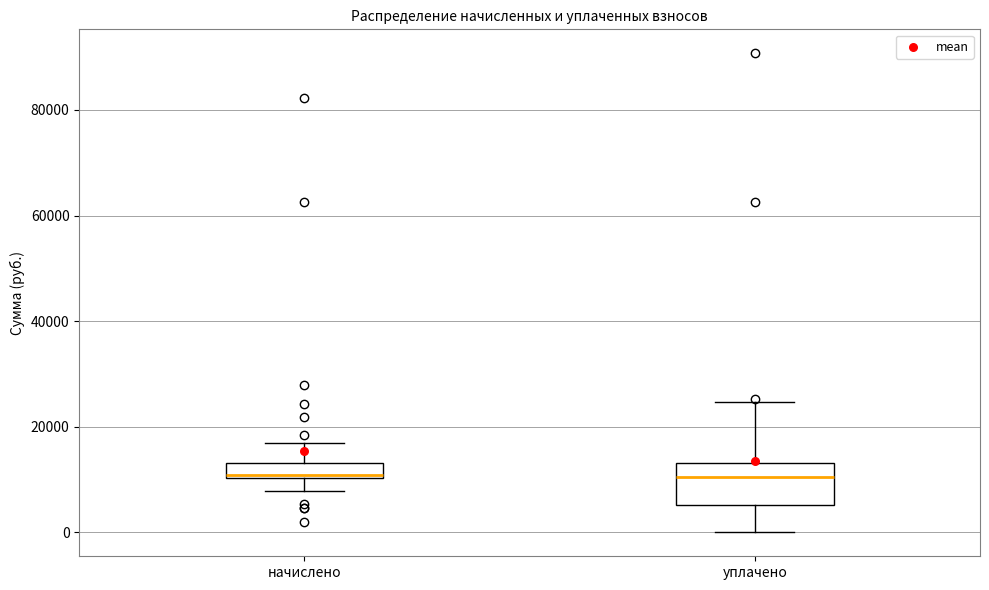

Comparing the boxes themselves (not the whiskers), which one is the tallest?

уплачено